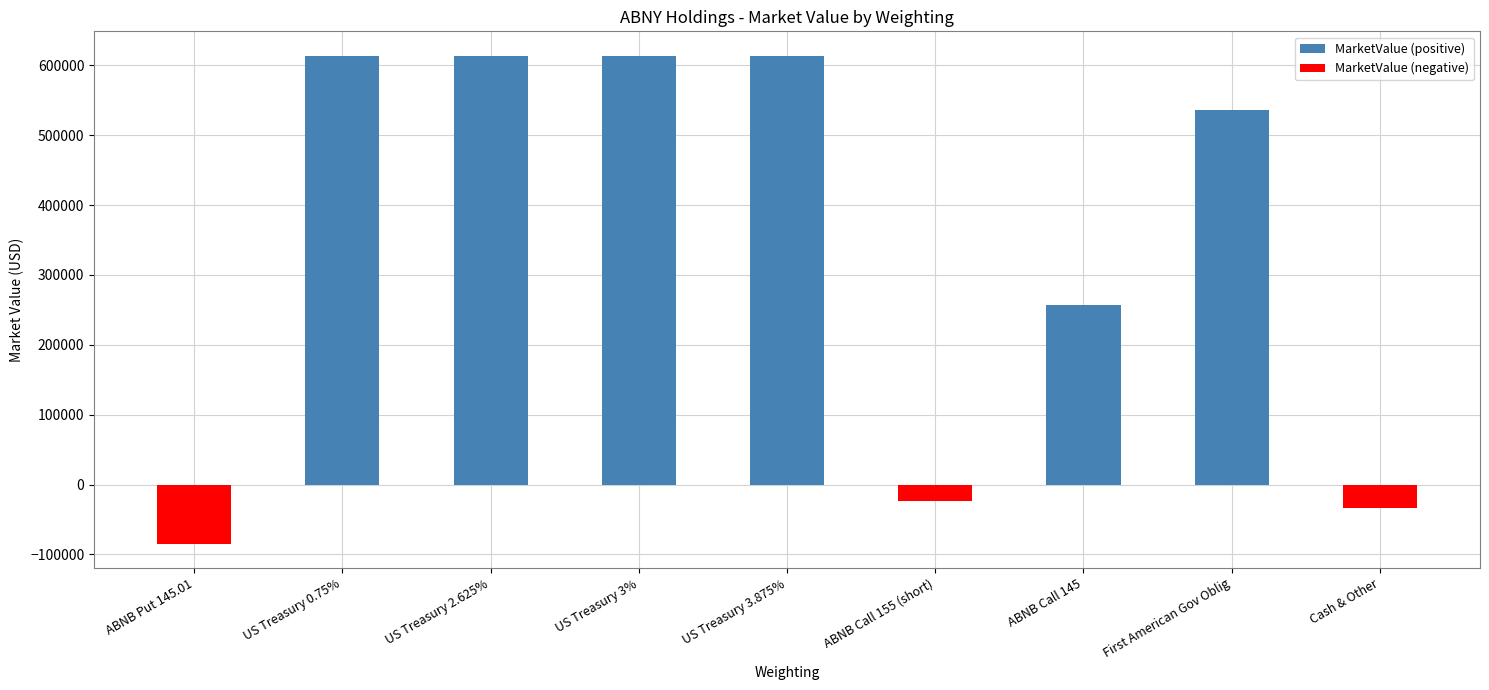

At which label is the value closest to 264700?

ABNB Call 145